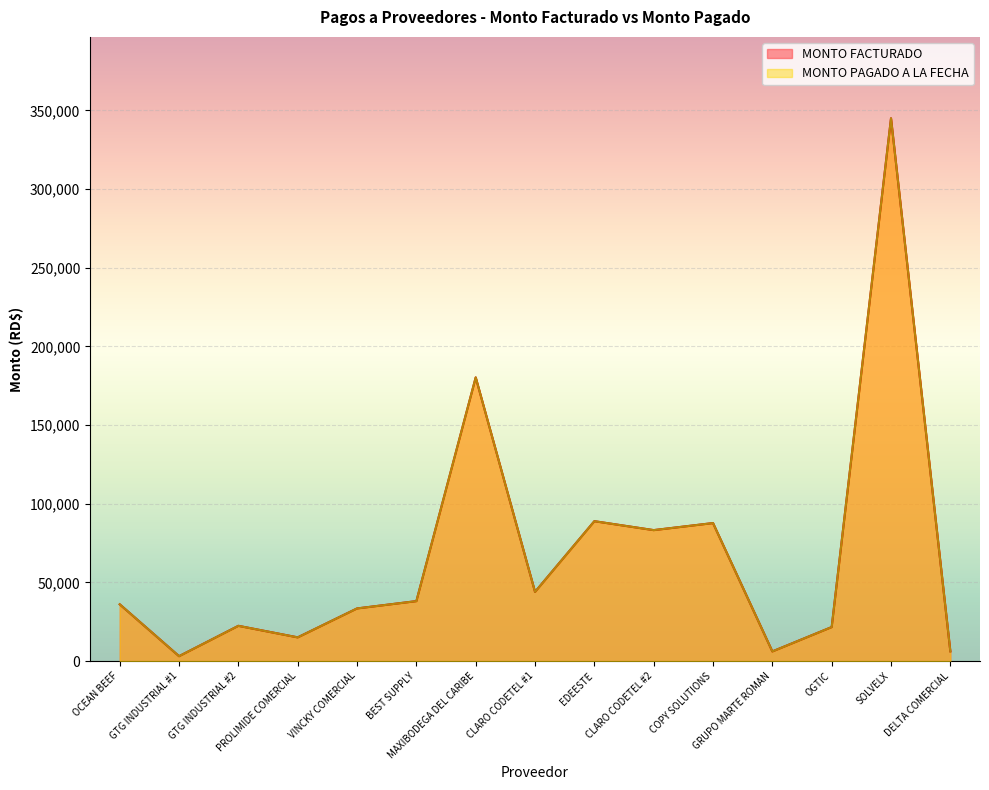

Which category has the highest value across all series?

SOLVELX